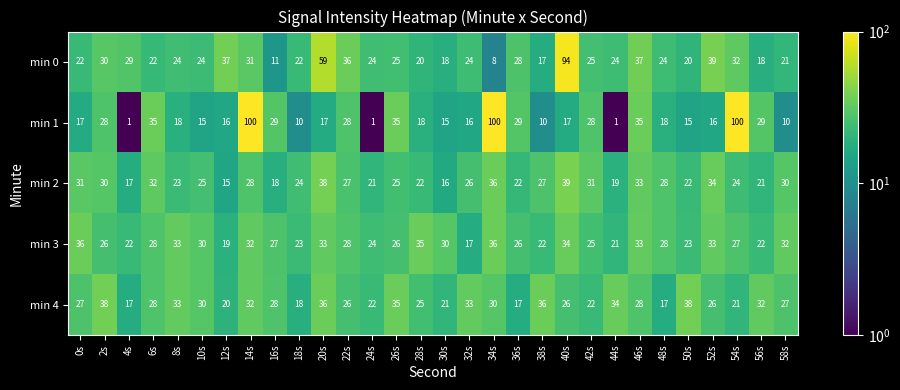

Where does the min 0 series first go above 24?

2s